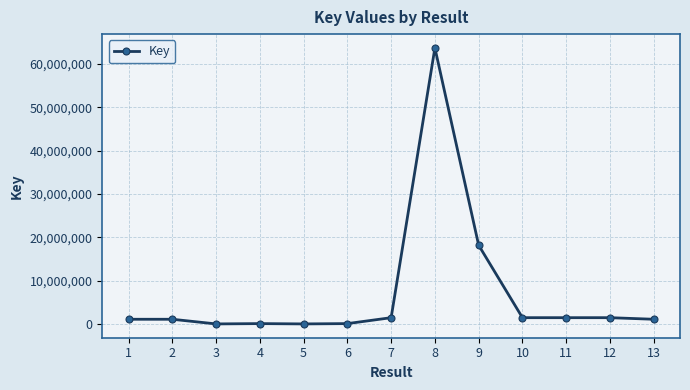

Where does the data first go above 1082049?

7